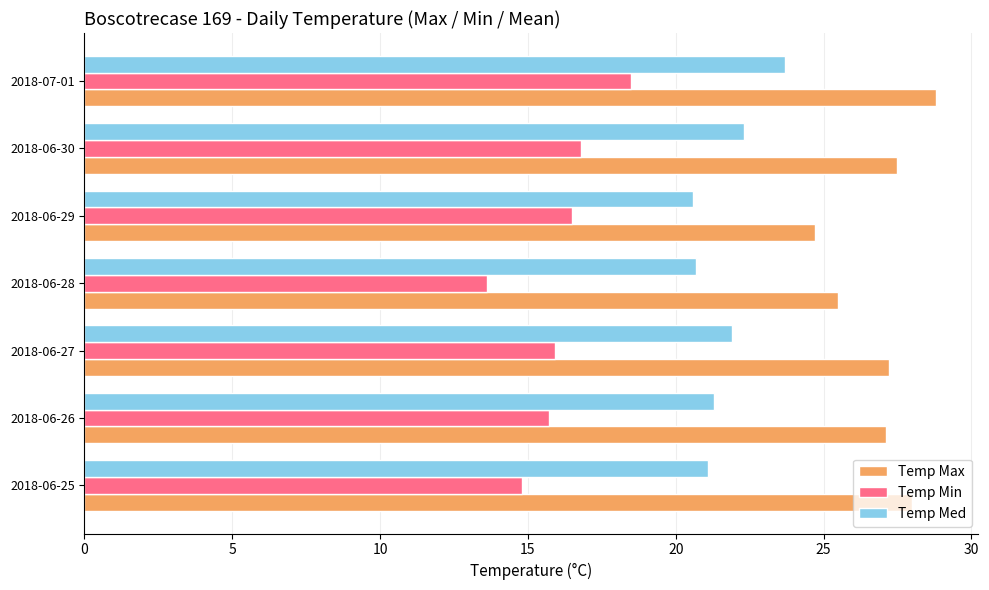

Is it true that Temp Min equals 15.9 at 2018-06-27?

True